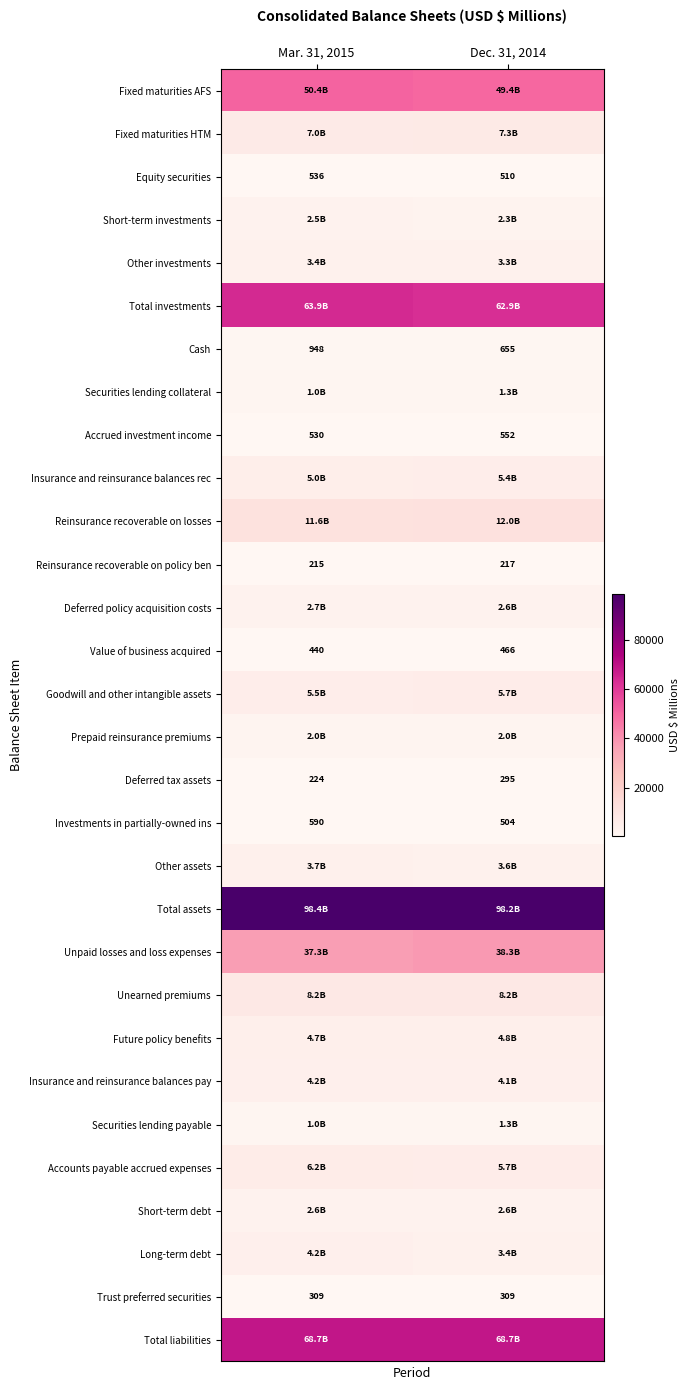

What is the lowest value of the Accrued investment income series?

530